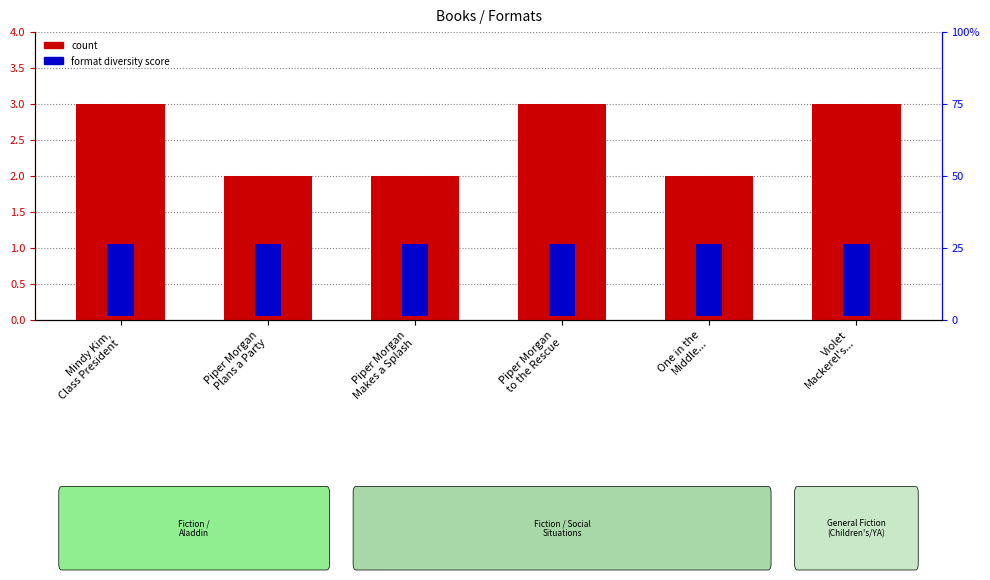

What is the sum of the format diversity score values at Piper Morgan
Plans a Party and Violet
Mackerel's...?

2